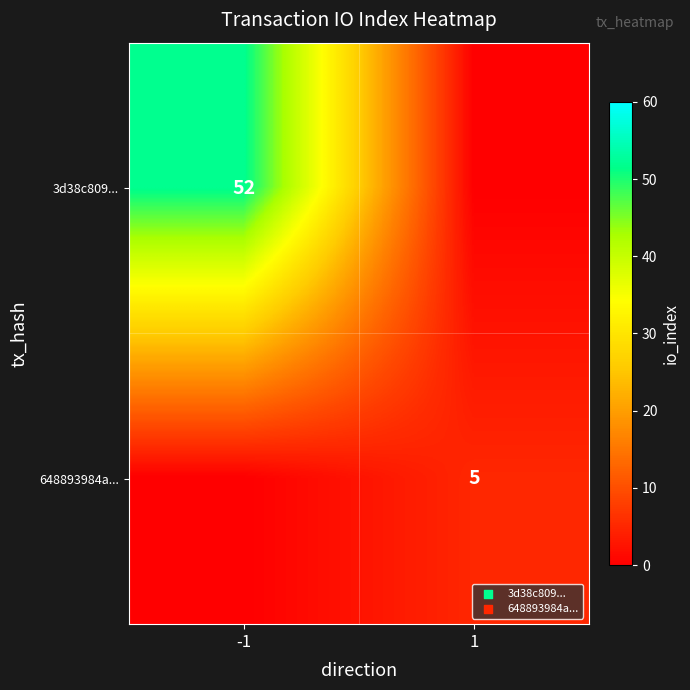

The value of 648893984a... at 1 is 5. True or false?

True